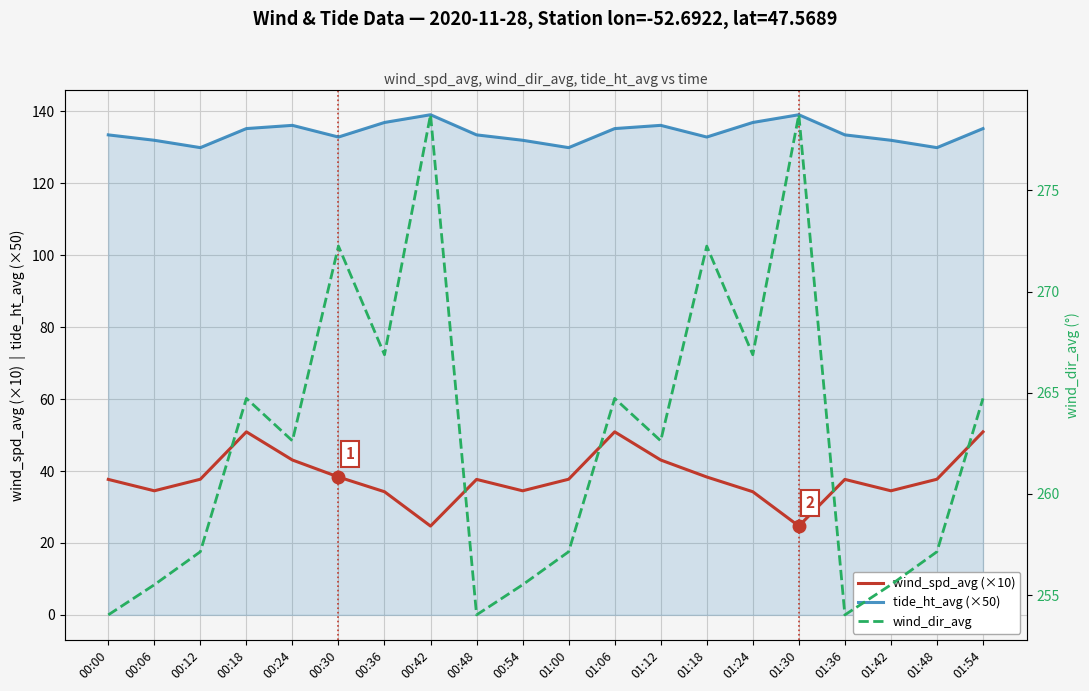

Where is the first local minimum for tide_ht_avg (×50)?

00:12